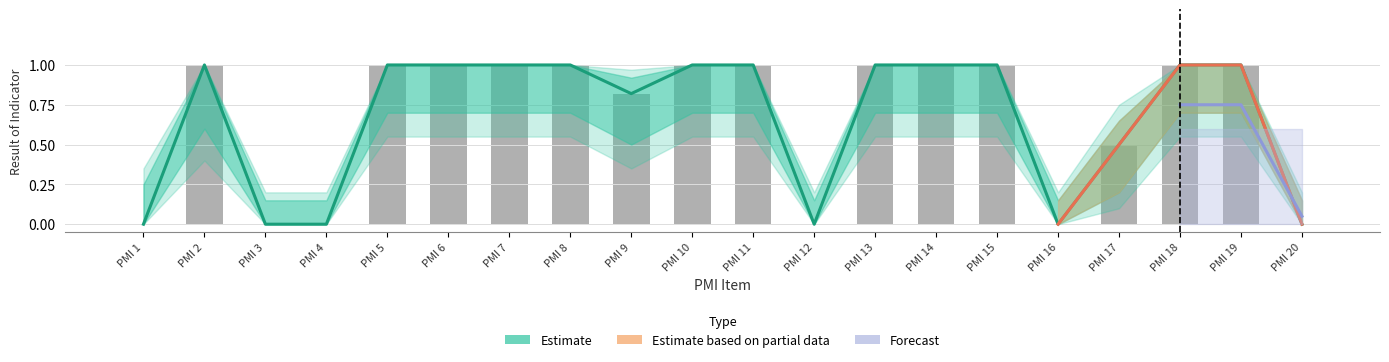

What is the maximum value shown in the chart?

1.0